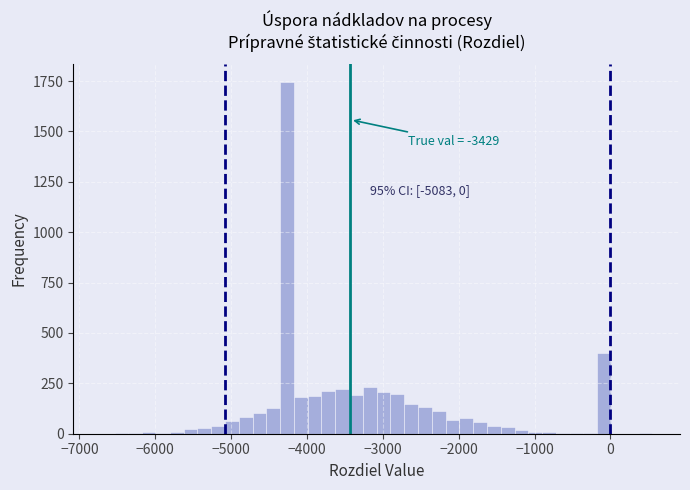

Read against the x-axis, roughly where is the centre of the tallest bar?

-4300